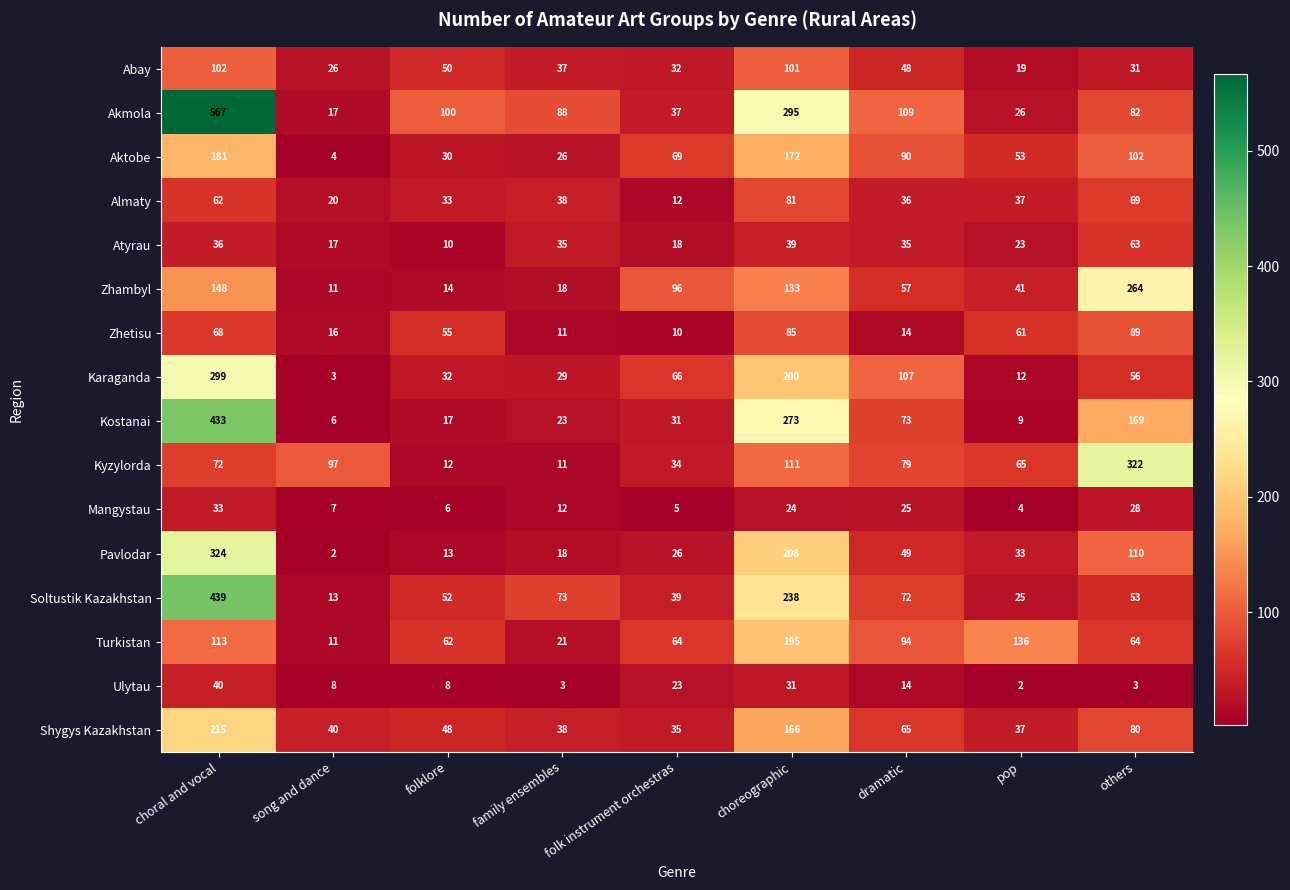

At which category is the sum across all series the highest?

choral and vocal